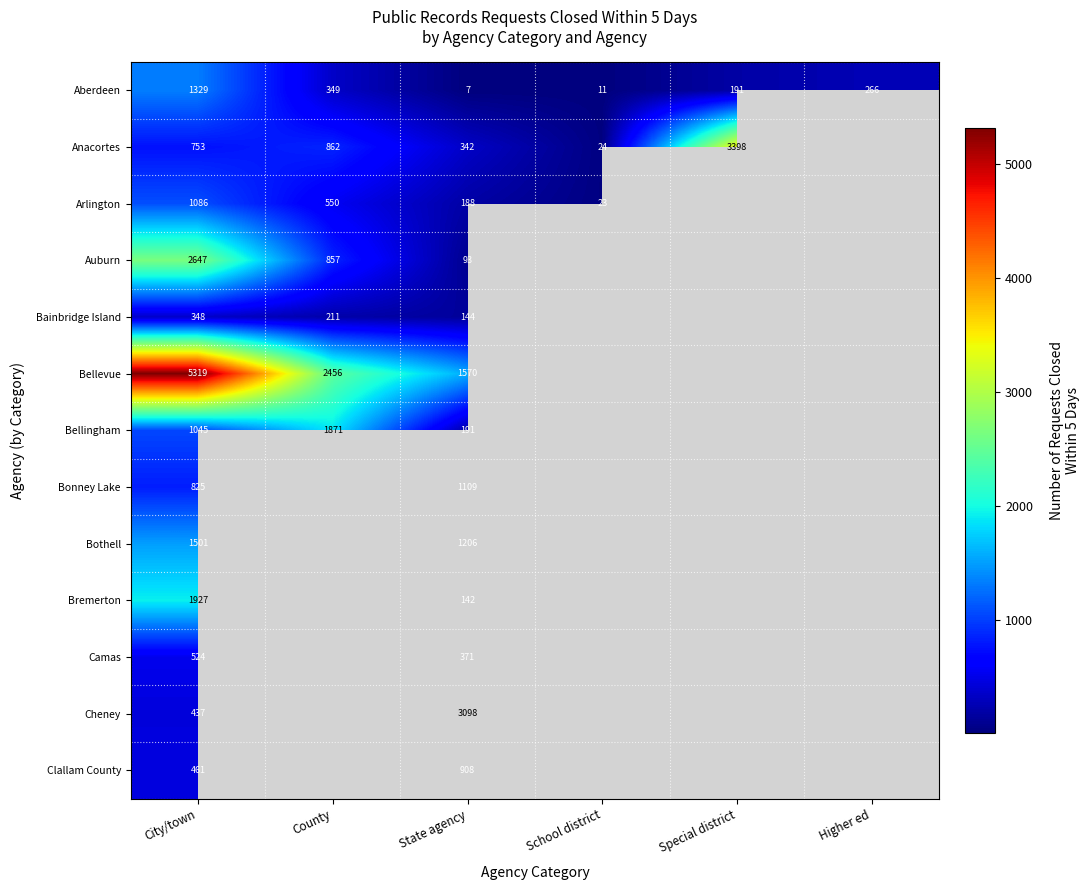

The value of Clallam County at City/town is 461. True or false?

True